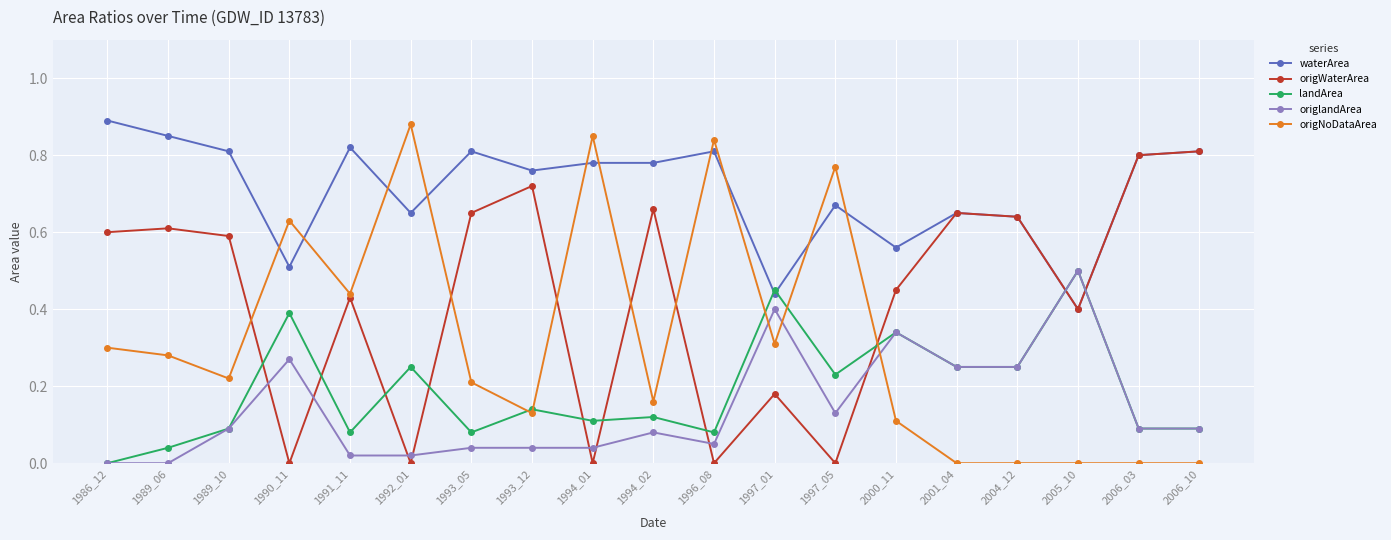

Does the chart have visible grid lines?

Yes